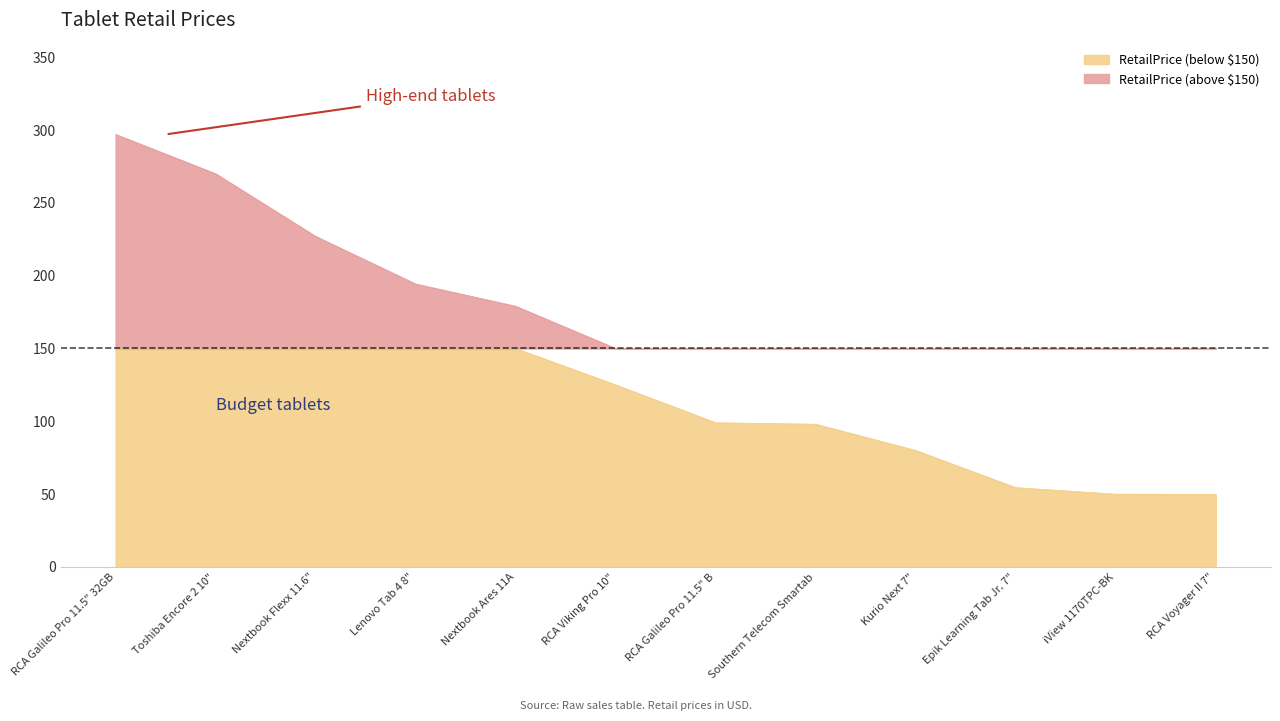

How many lines are shown in the chart?

1